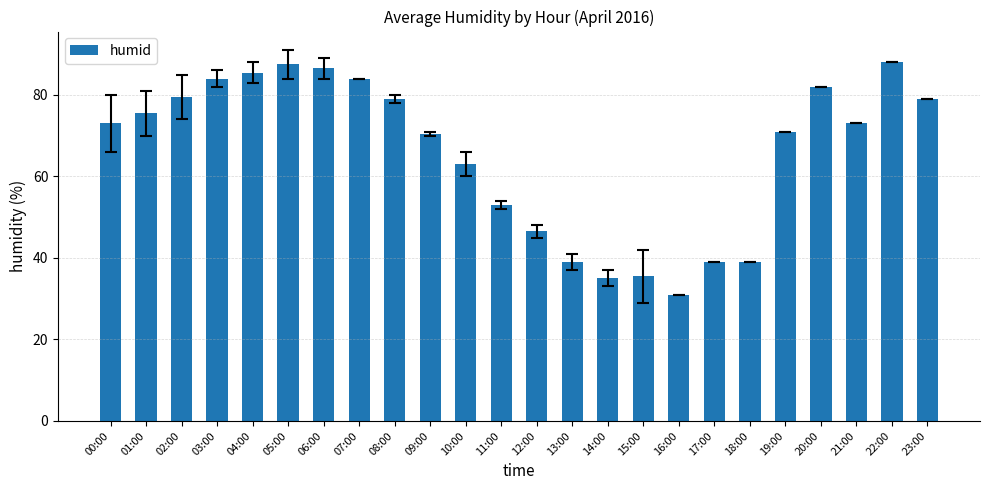

What is the average value?

65.8